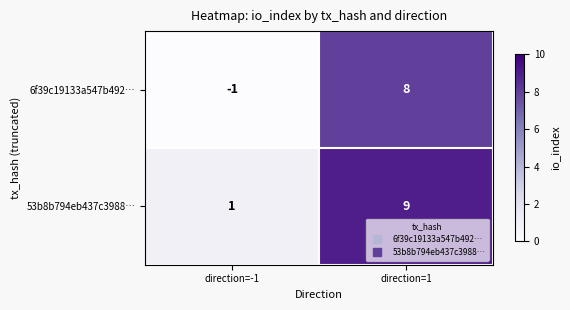

Between direction=-1 and direction=1, which series saw the biggest shift?

6f39c19133a547b492…